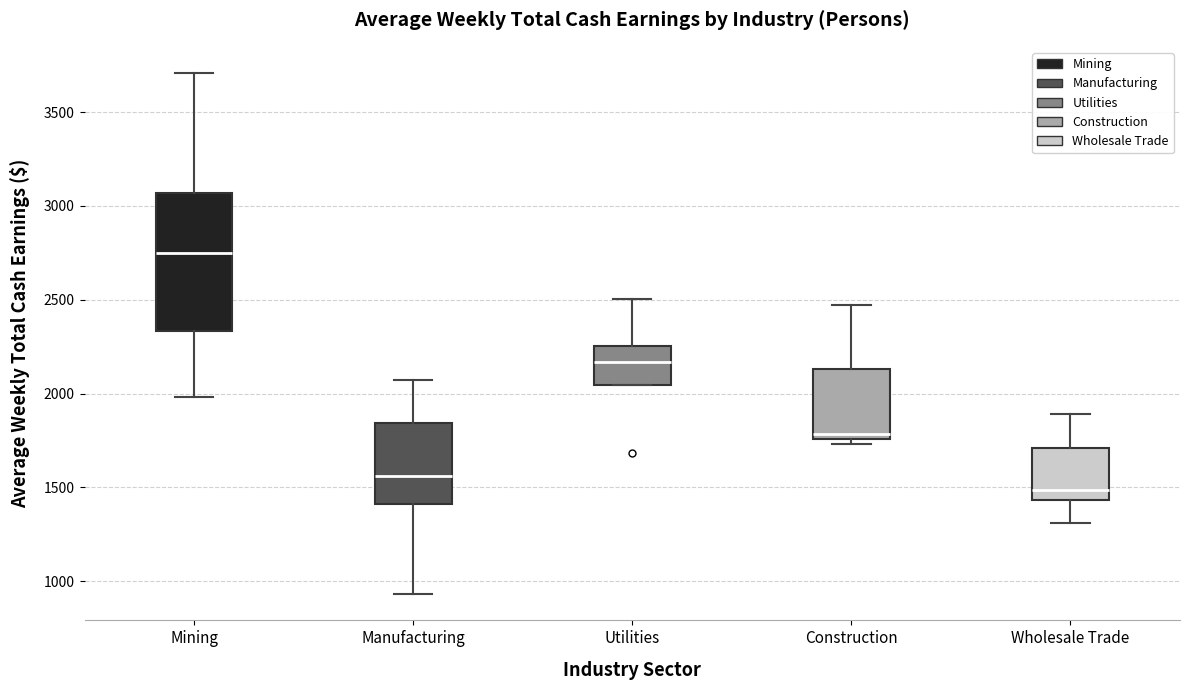

Where does the lower whisker of the box for Wholesale Trade end on the y-axis? The values are not printed on the chart, so give them approximately, as read against the axis.

1300